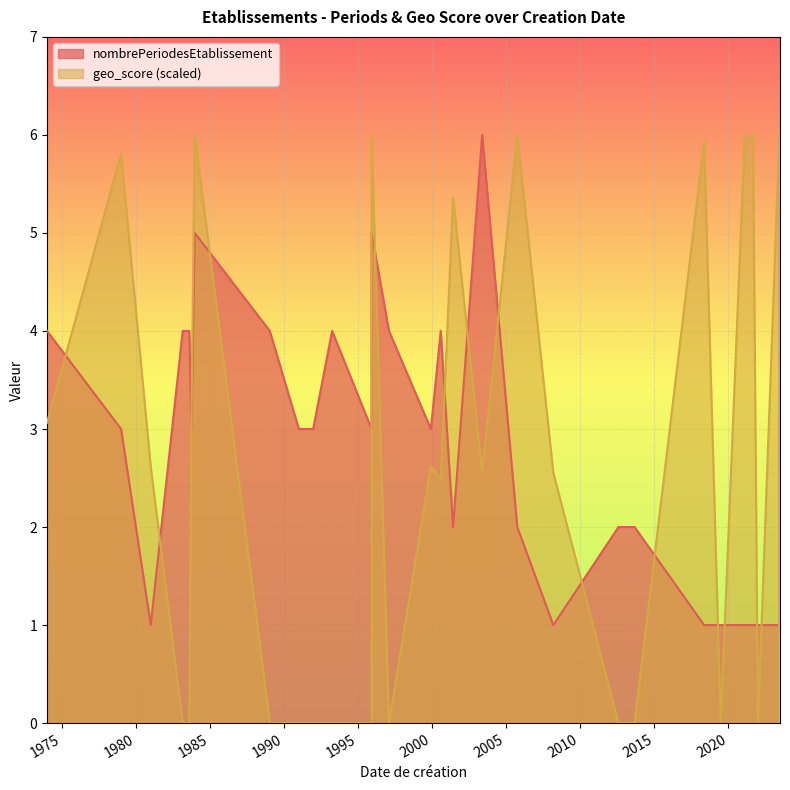

True or false: nombrePeriodesEtablissement and geo_score cross at least once.

False